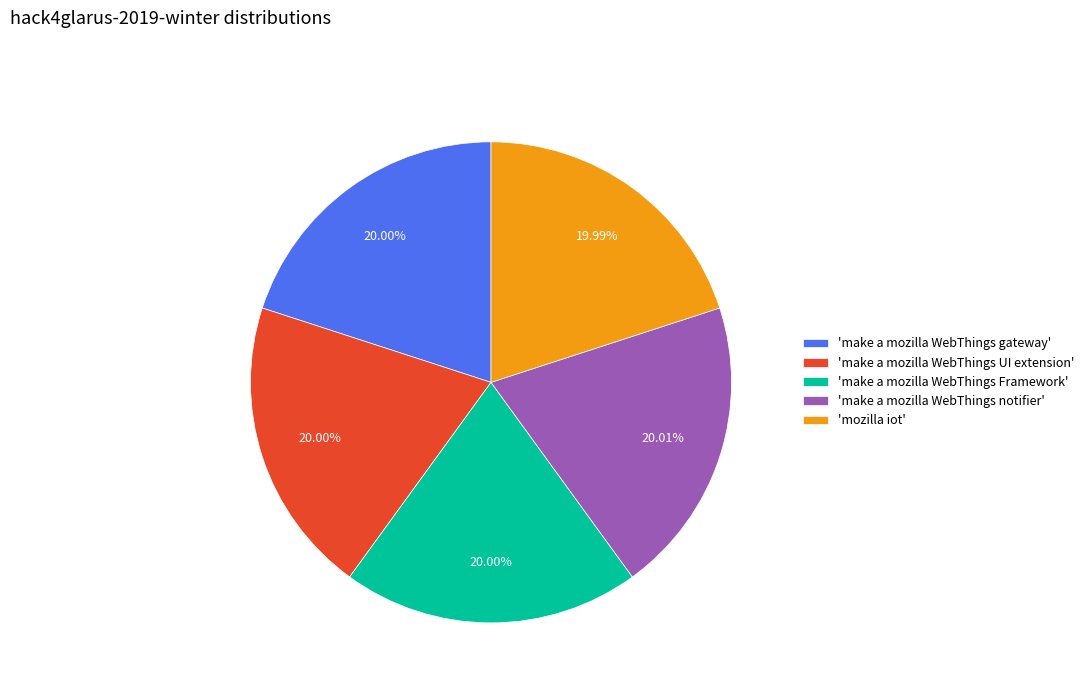

Combined, do 'mozilla iot' and 'make a mozilla WebThings notifier' account for over 50%?

No